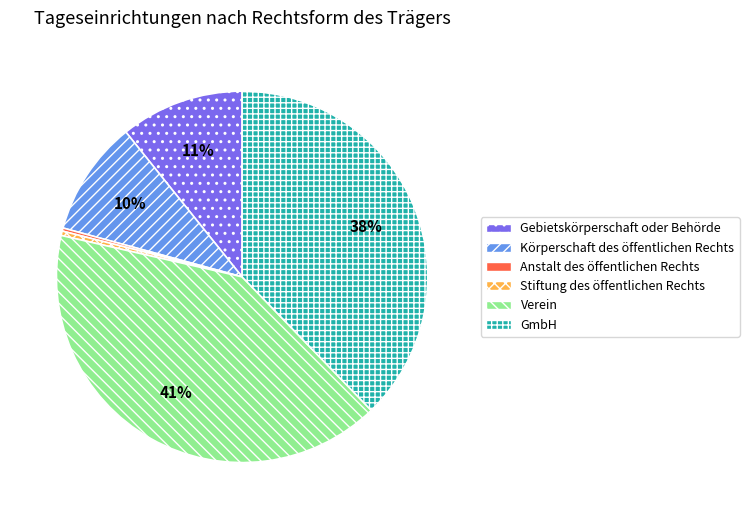

What percentage is the Gebietskörperschaft oder Behörde slice, to the nearest percent?

11%